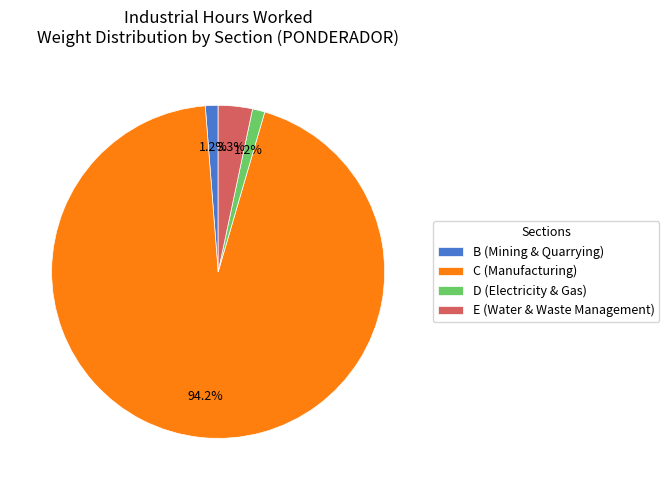

Between E (Water & Waste Management) and D (Electricity & Gas), which is larger?

E (Water & Waste Management)